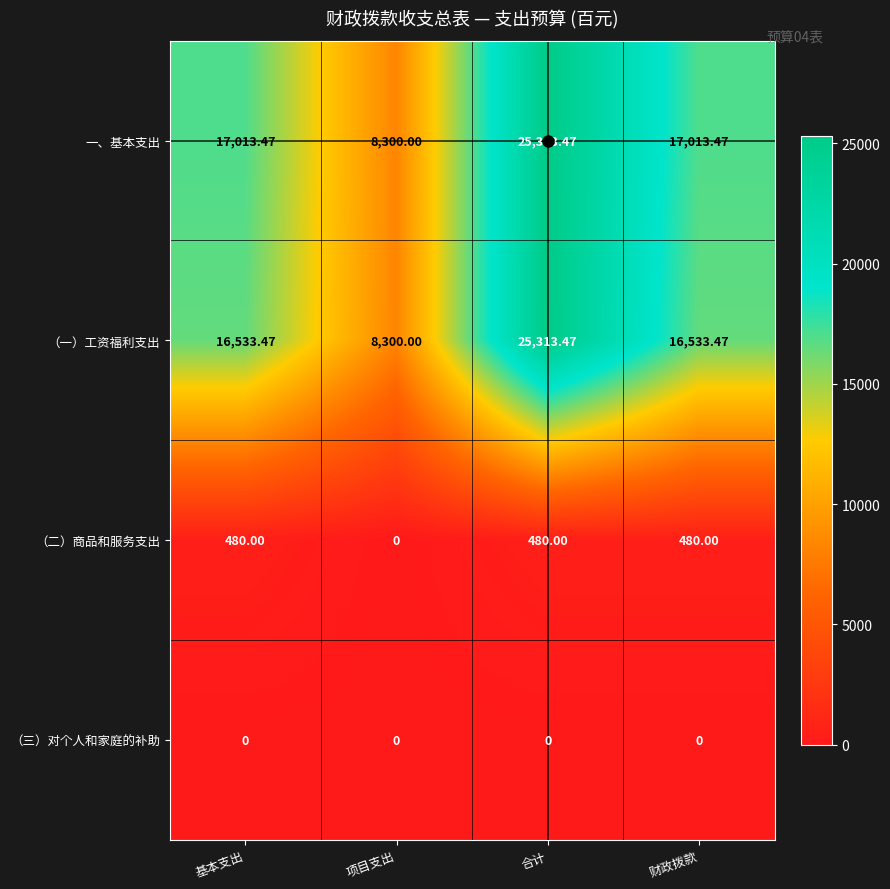

How many categories are shown in the chart?

4